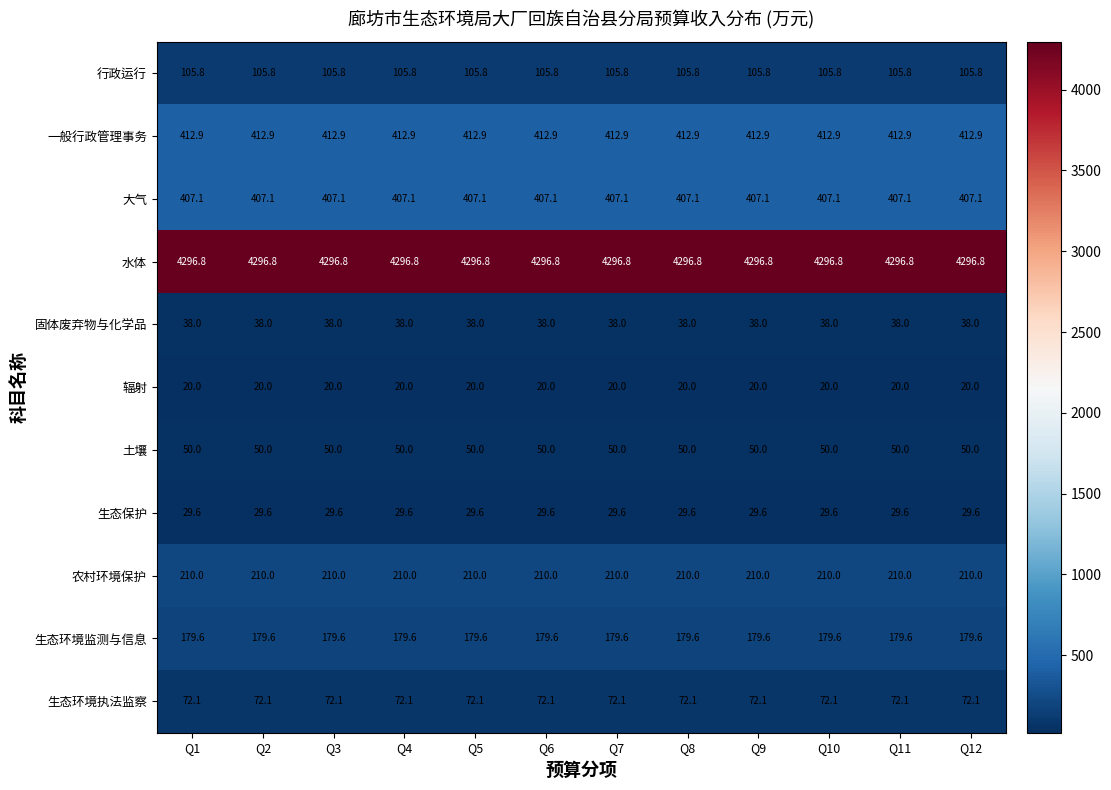

What is the maximum value for 生态环境监测与信息?

179.6